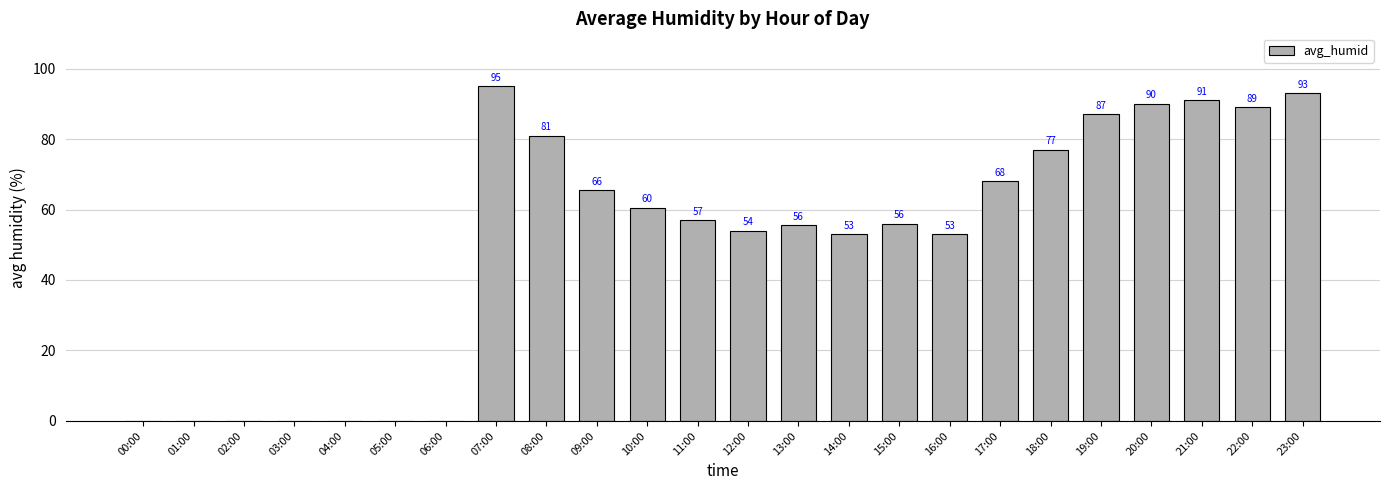

The value at 09:00 is 94.5. True or false?

False